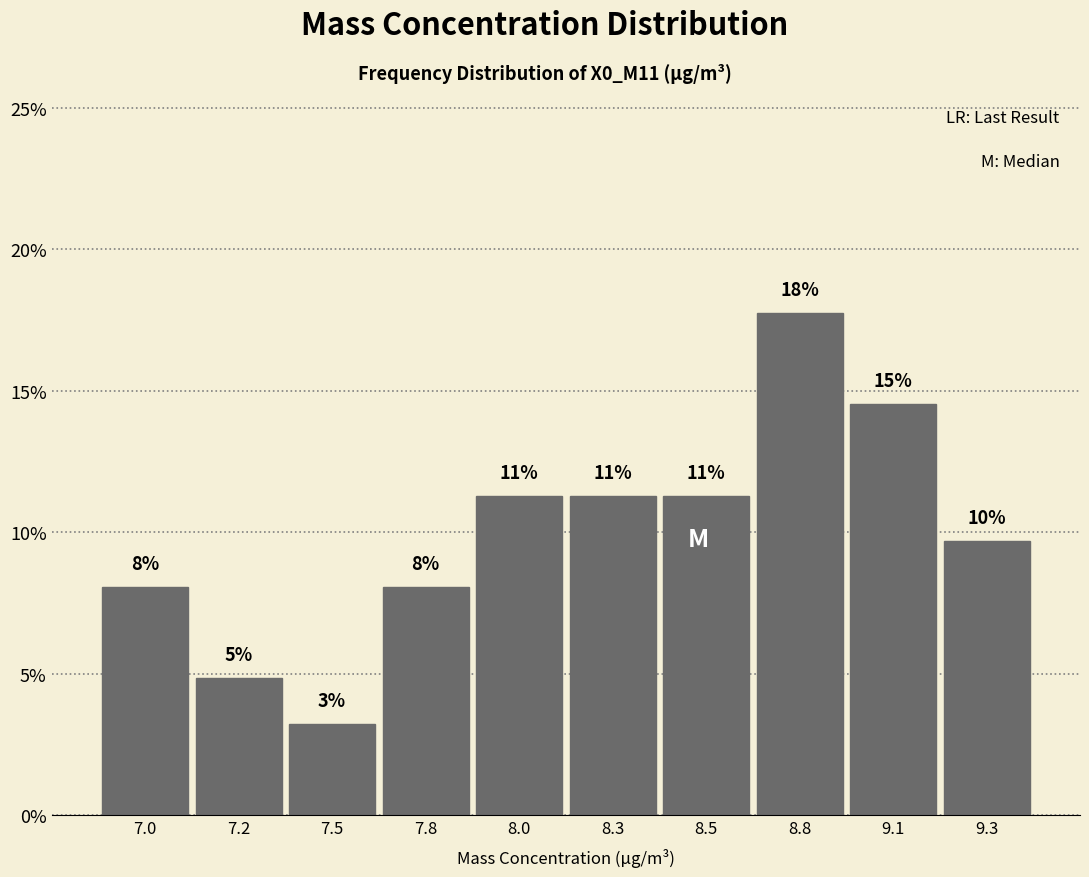

Does the chart contain any negative values?

No